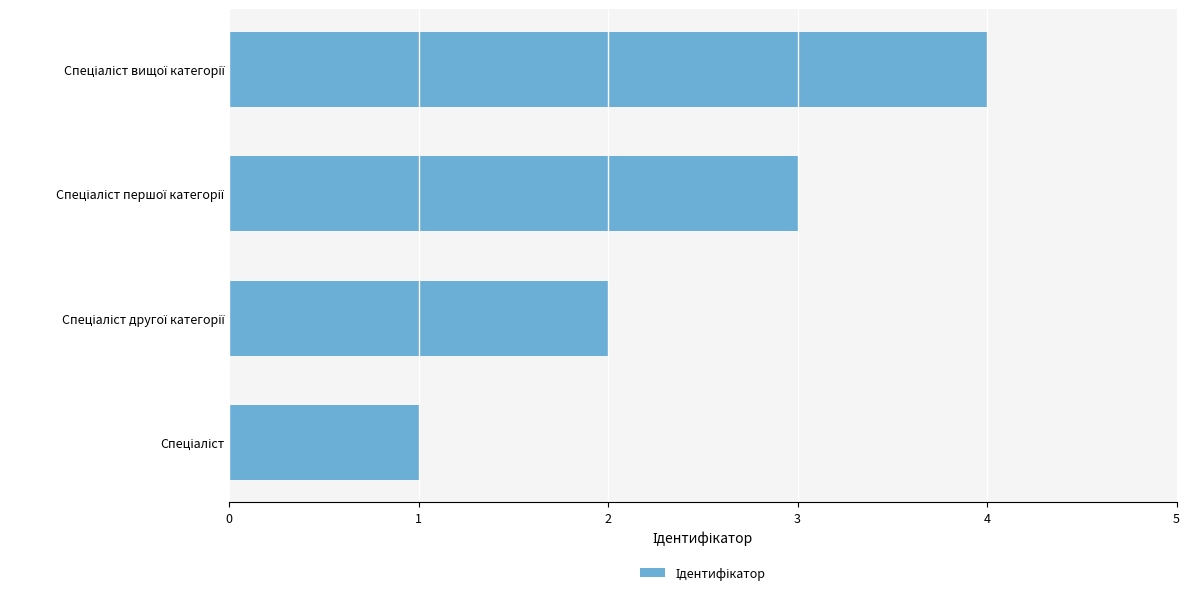

What is the maximum value shown in the chart?

4